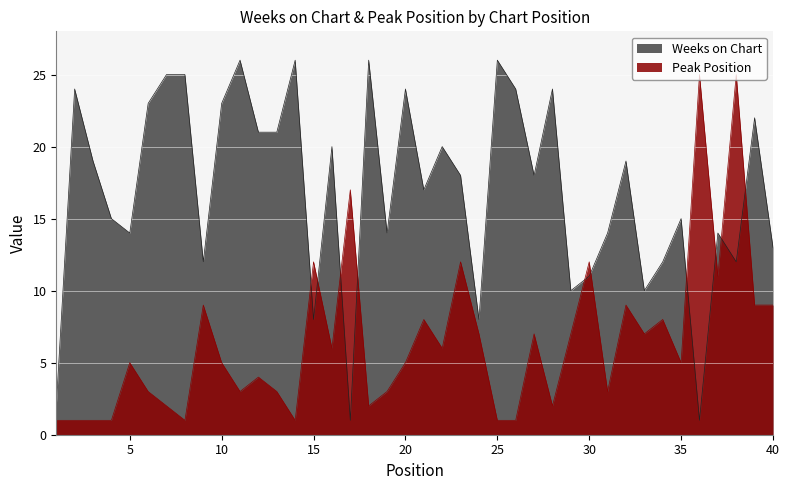

What is the value of the Peak Position point at the 30th from the left?

12